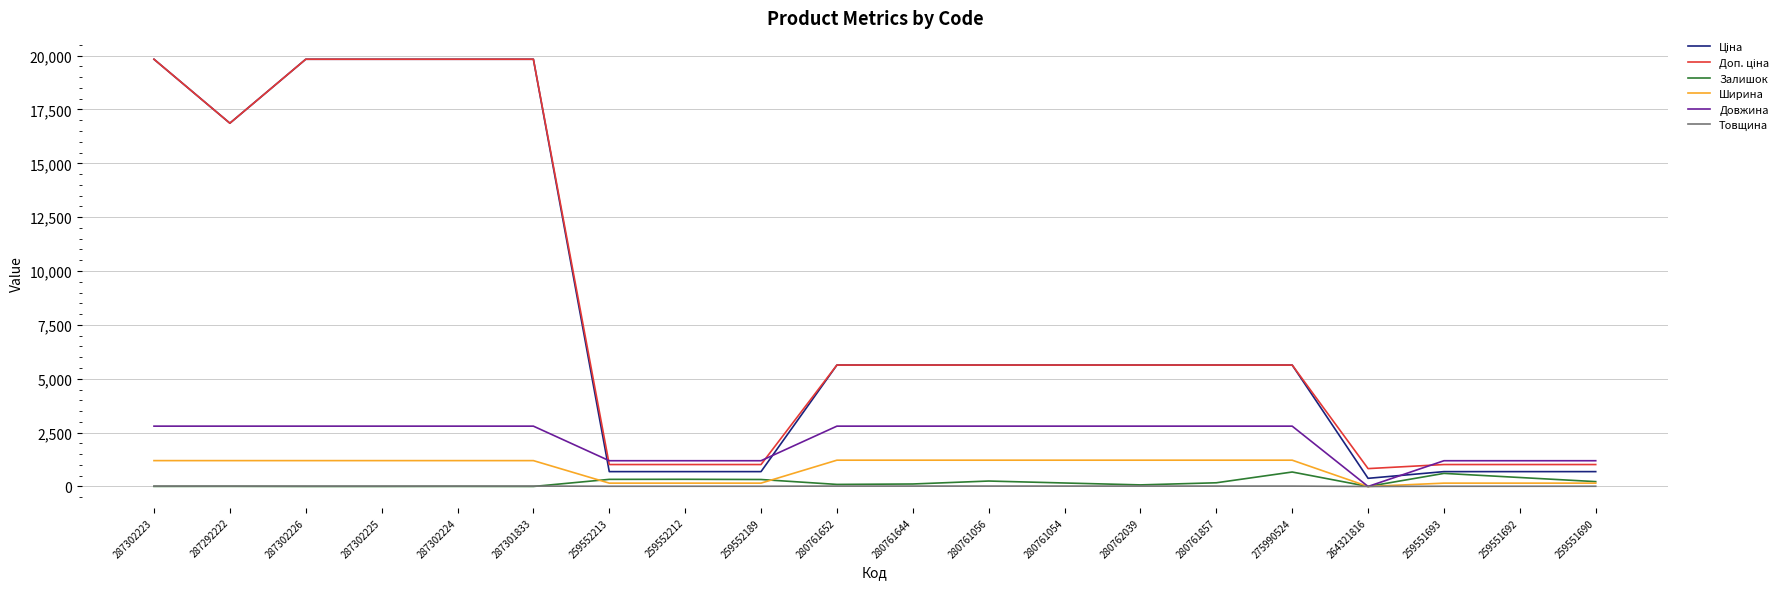

True or false: Товщина has a value of 18.0 at 280761054.

True